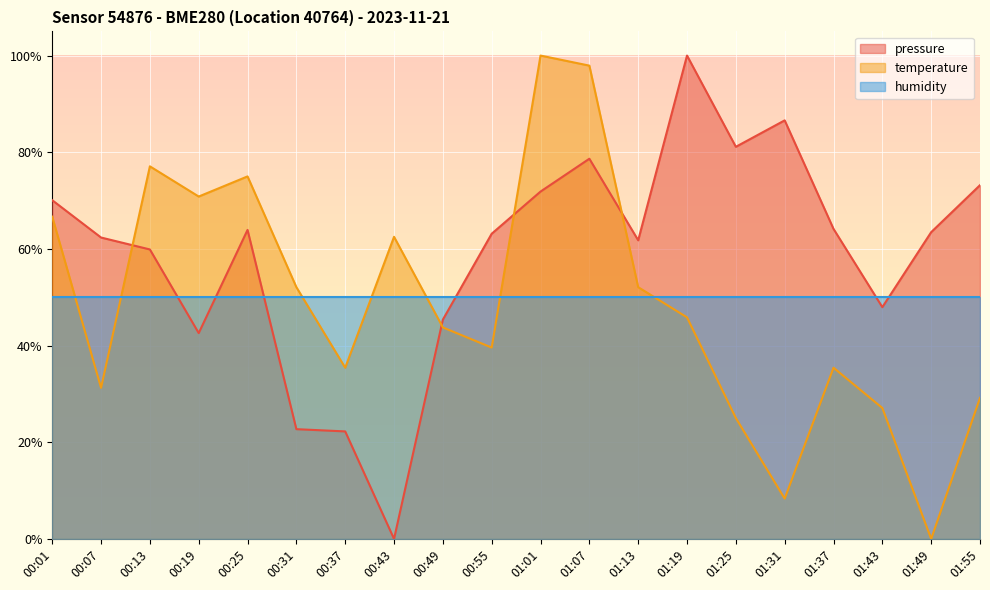

Which has a higher value, 01:25 or 00:37?

01:25